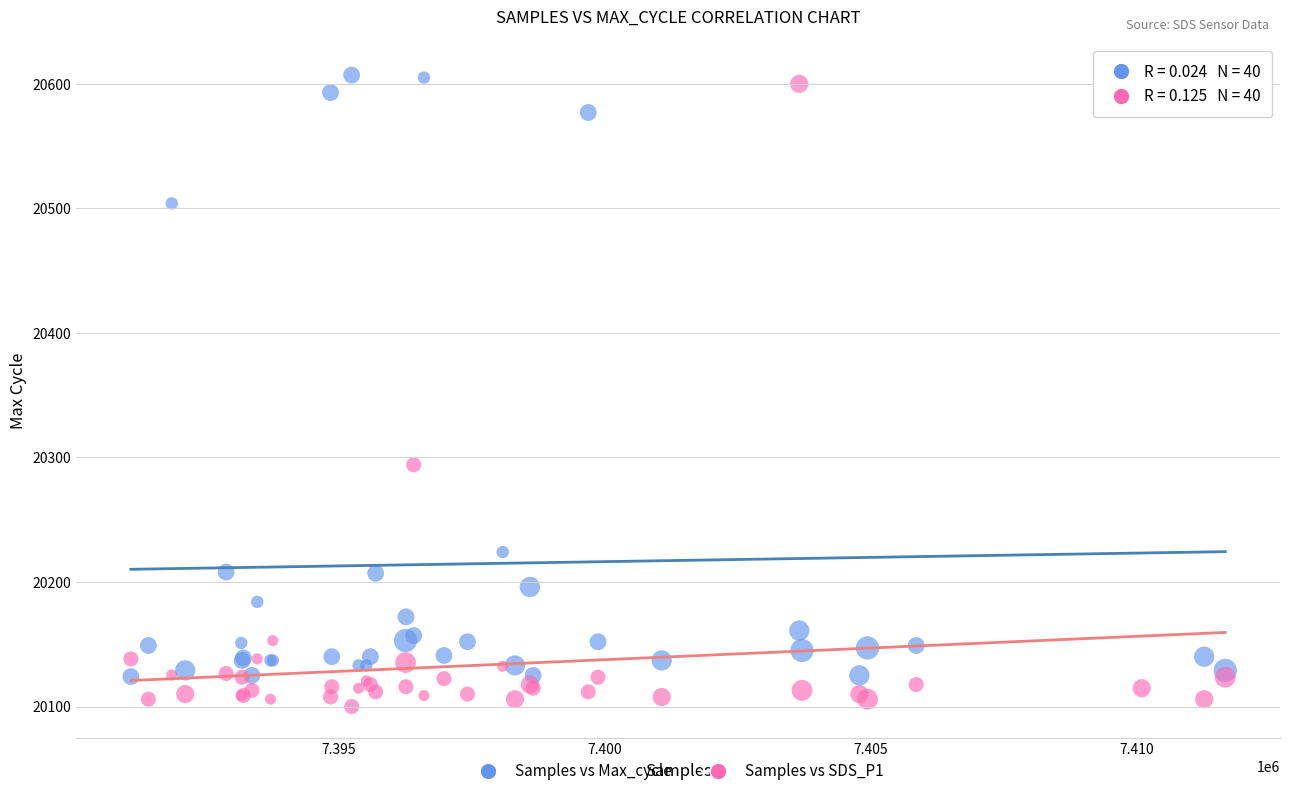

What is the X range (max minus min) for the scatter plot?

20552.0